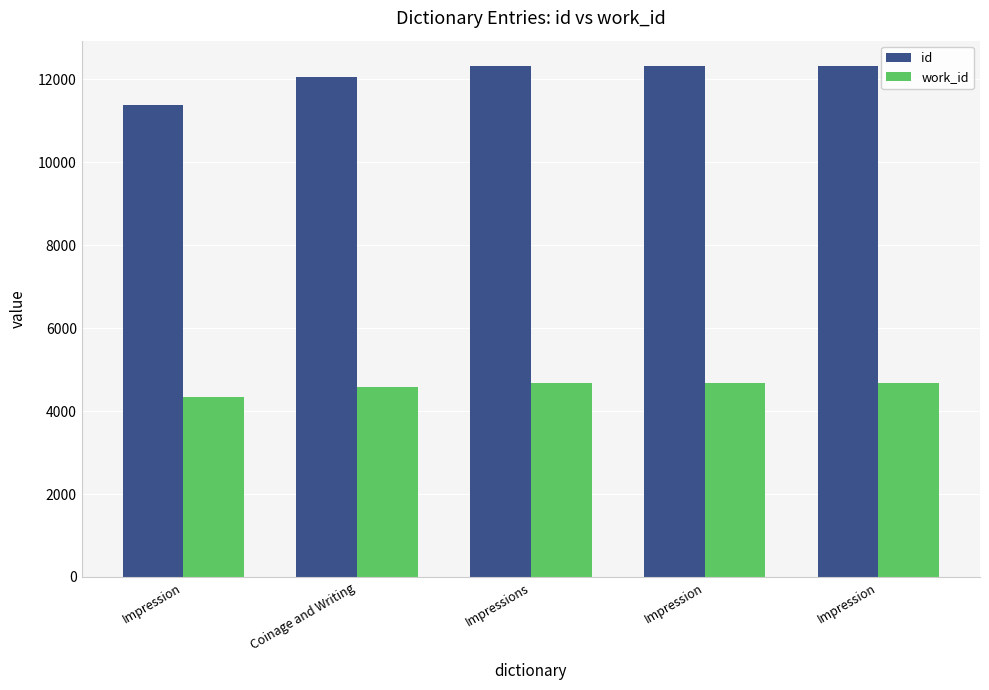

Where does the work_id series first go above 4669?

Impressions